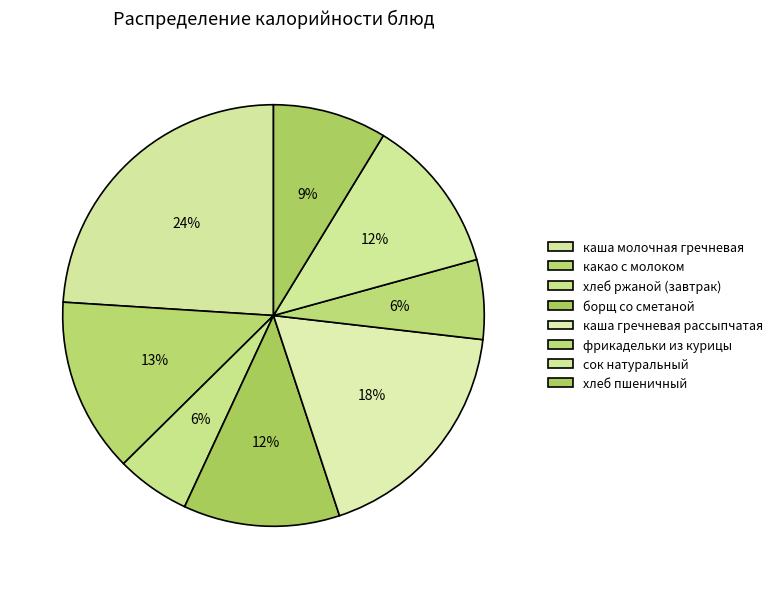

To the nearest percent, what percentage of the pie is сок натуральный?

12%